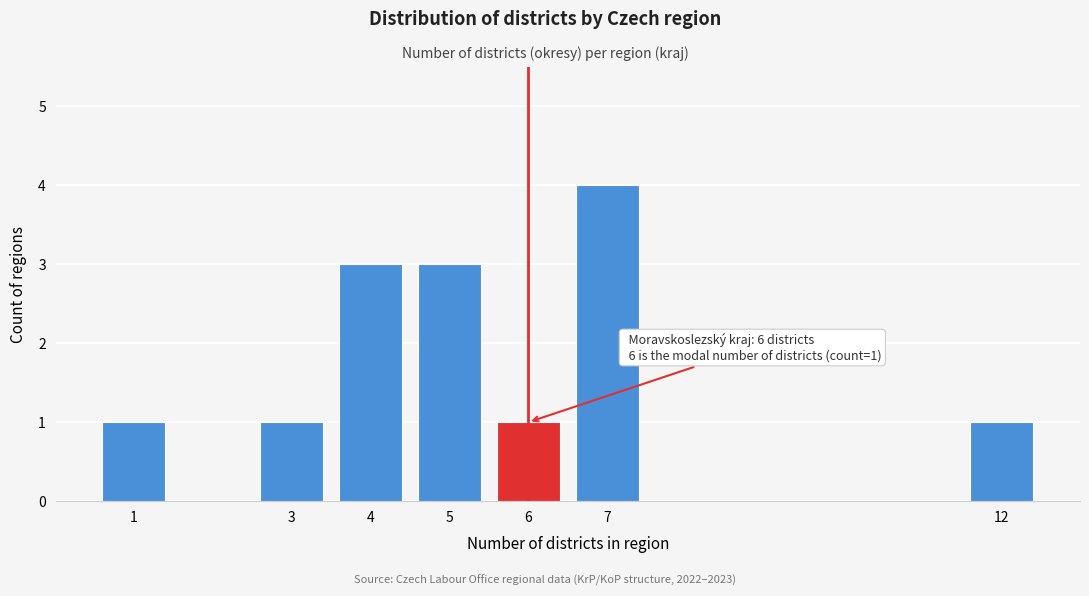

Reading left to right, list all the values displayed in this chart.

1	1	3	3	1	4	1